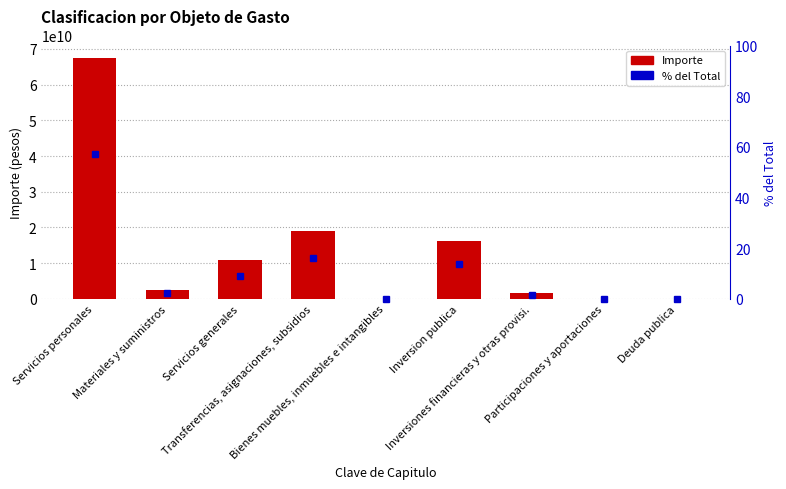

The value of % del Total at Transferencias, asignaciones, subsidios is 26.2. True or false?

False